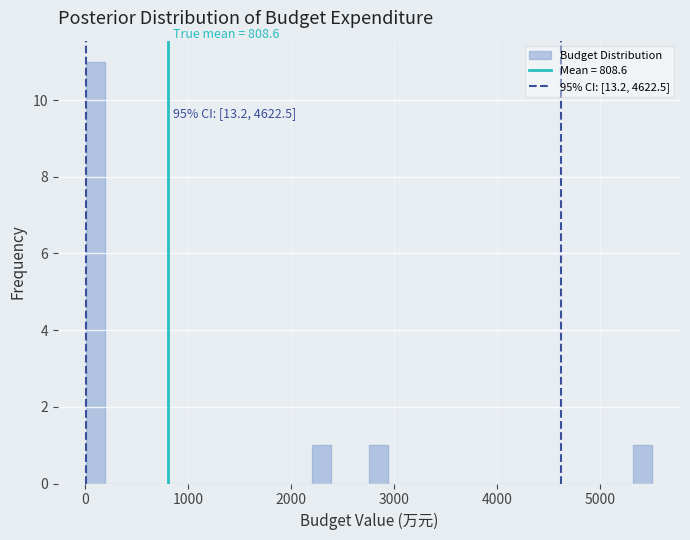

Read against the x-axis, roughly where is the centre of the tallest bar?

100